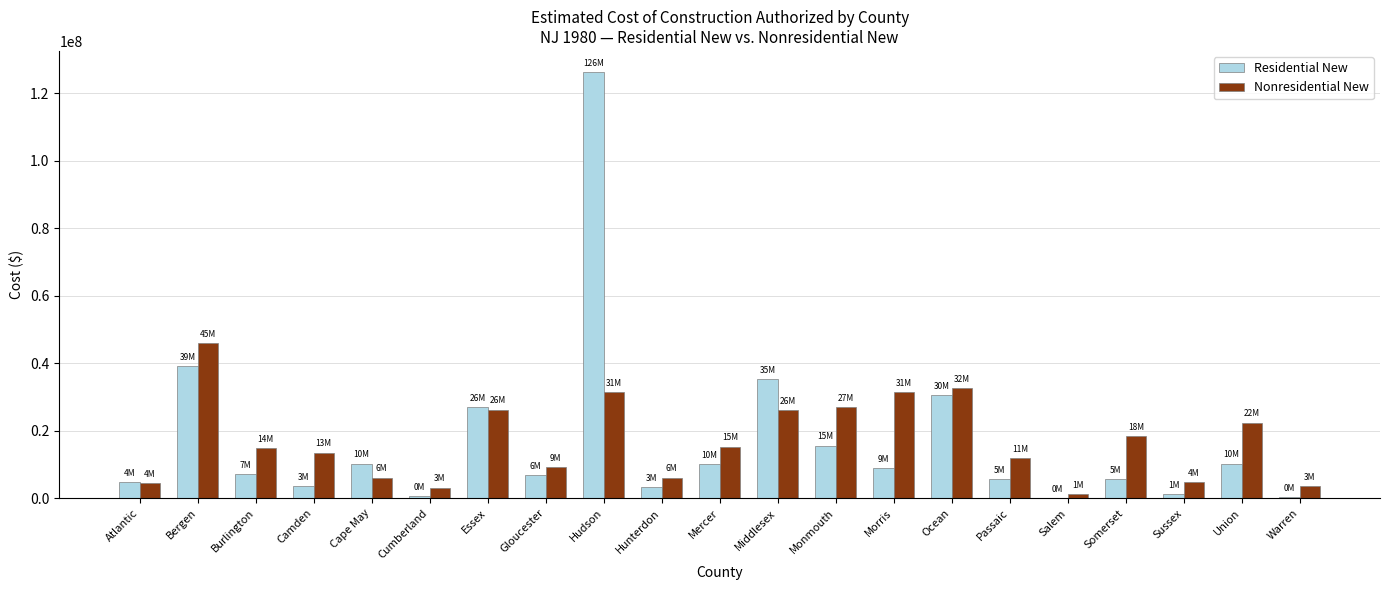

What is the sum of the Residential New values at Mercer and Monmouth?

25723732